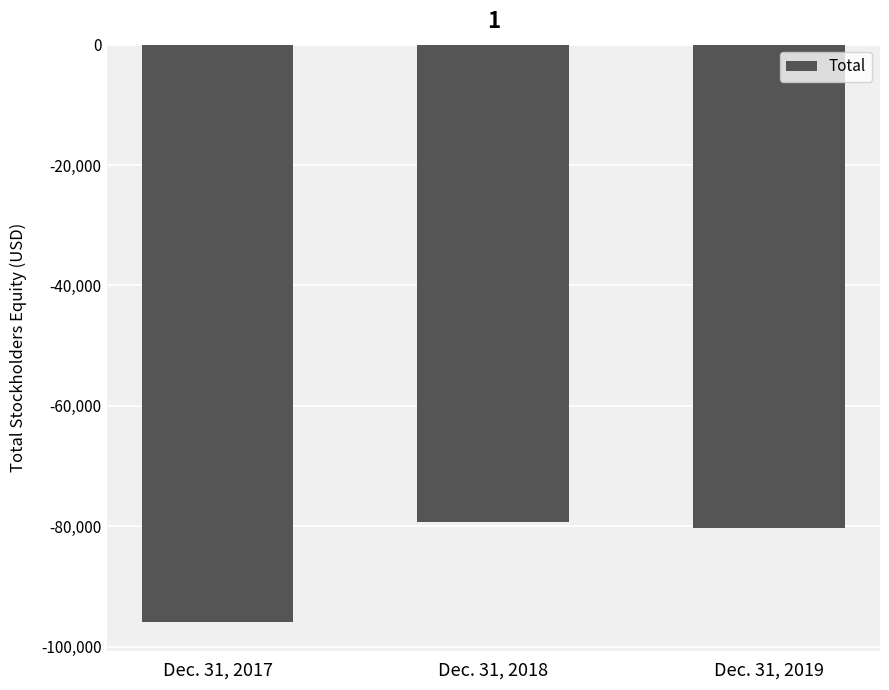

Reading right to left, what are all the values shown in this chart?

-80297	-79379	-95914